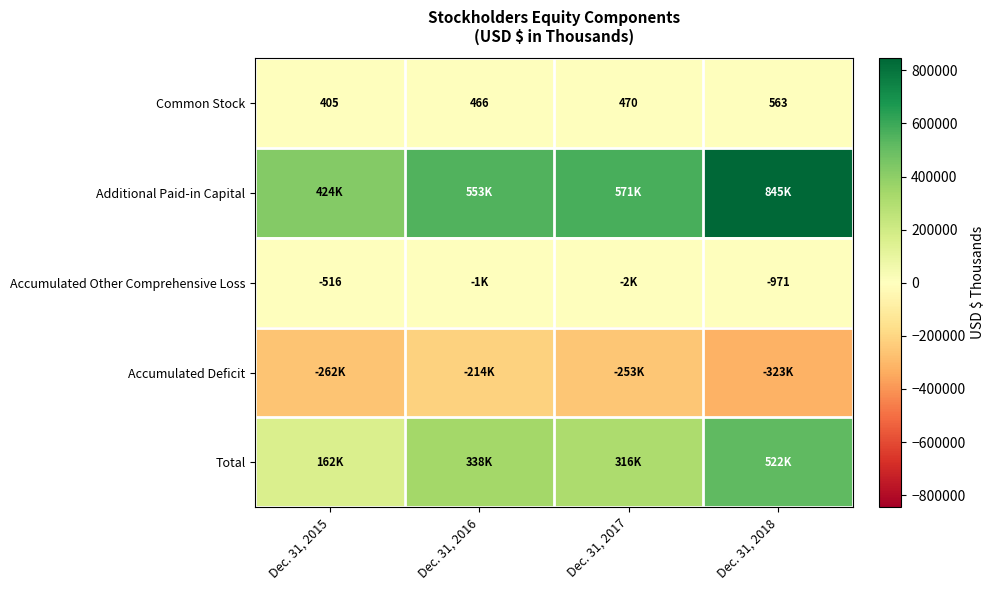

True or false: Common Stock has a value of 466 at Dec. 31, 2016.

True